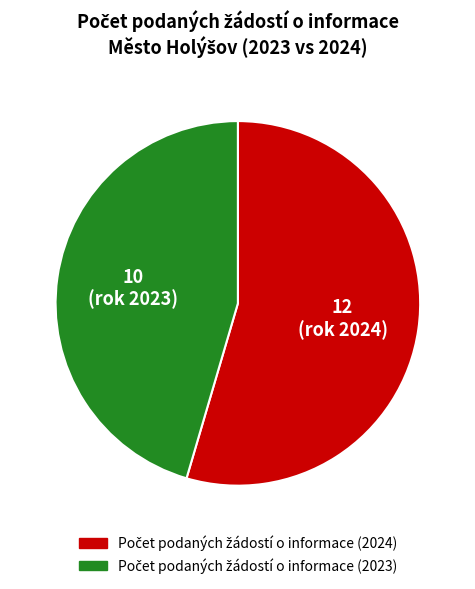

Is there any slice that represents more than half of the pie?

Yes